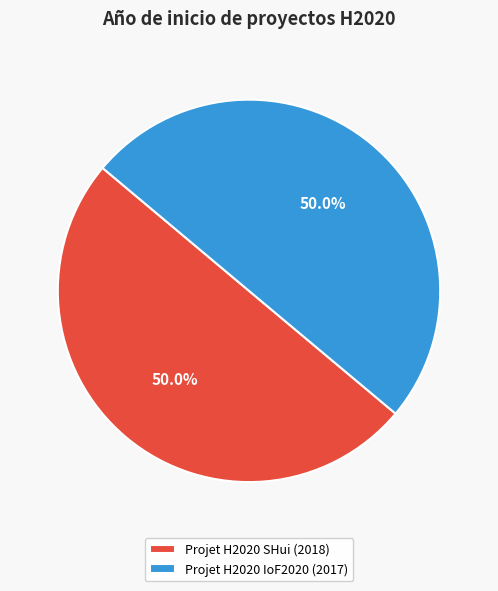

To the nearest percent, what is the average slice percentage?

50%